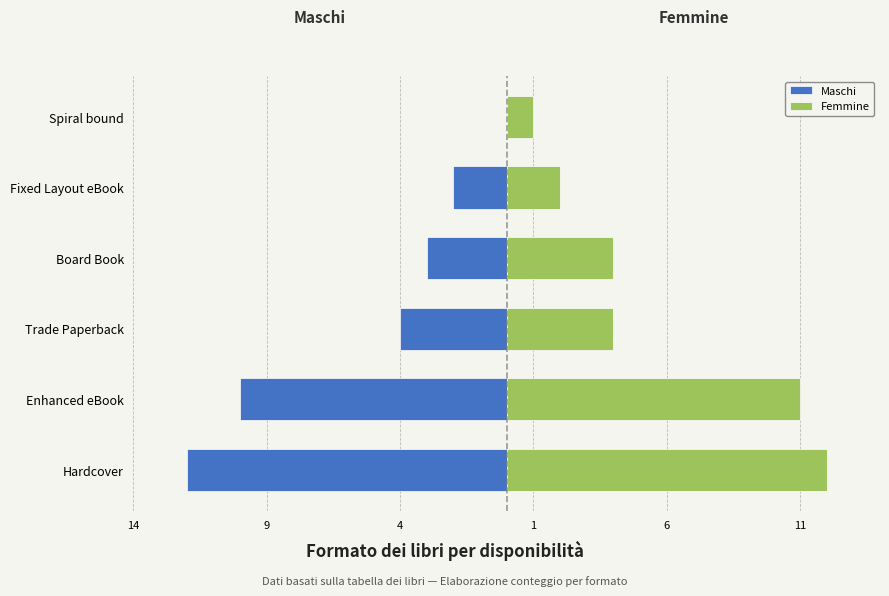

How many distinct data groups are displayed?

2